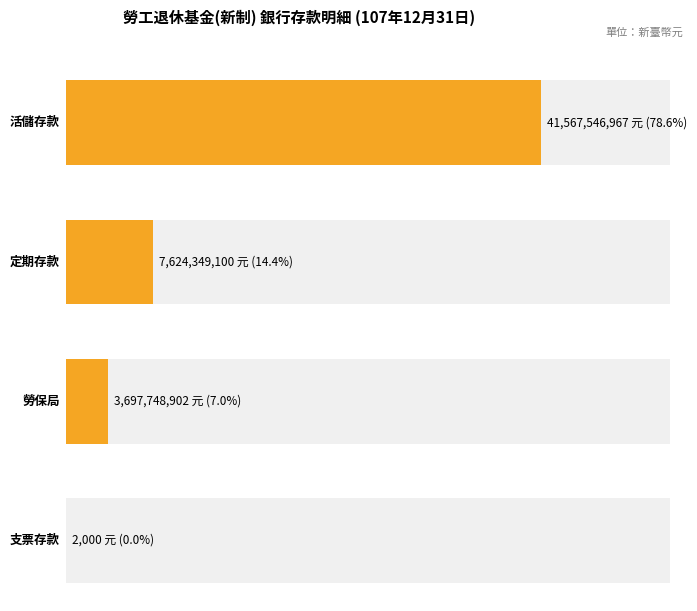

At which label does the data first exceed 7624349100?

銀行存款－活儲存款